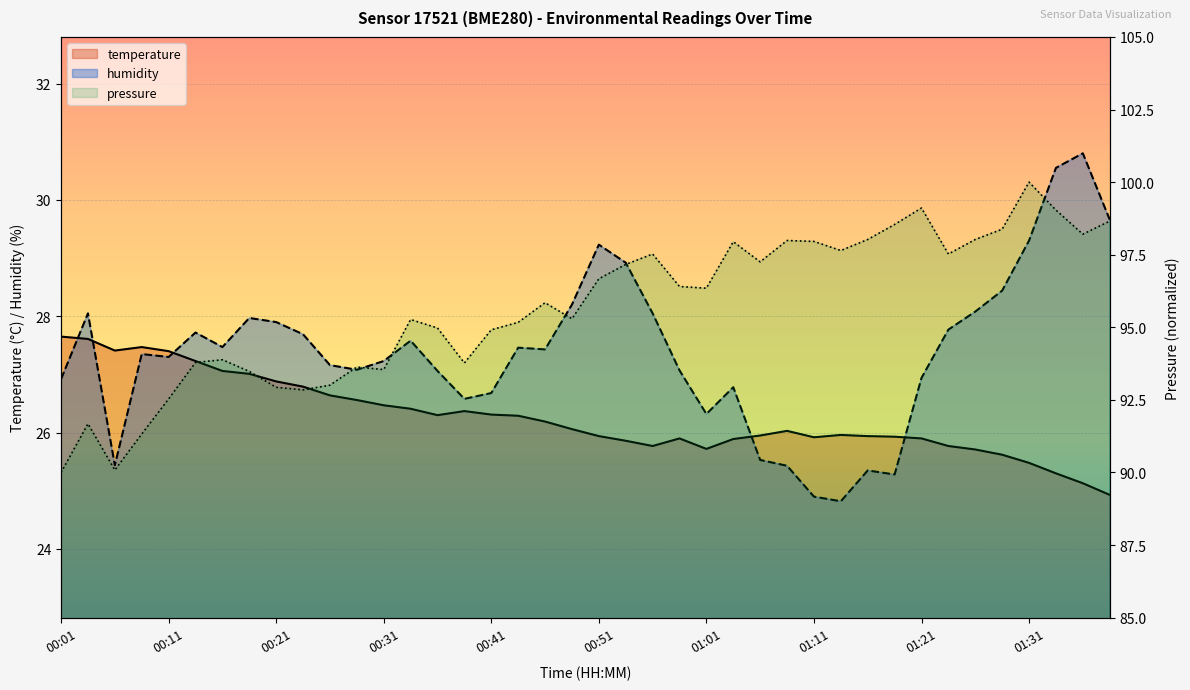

What is the sum of all temperature values?

1050.8